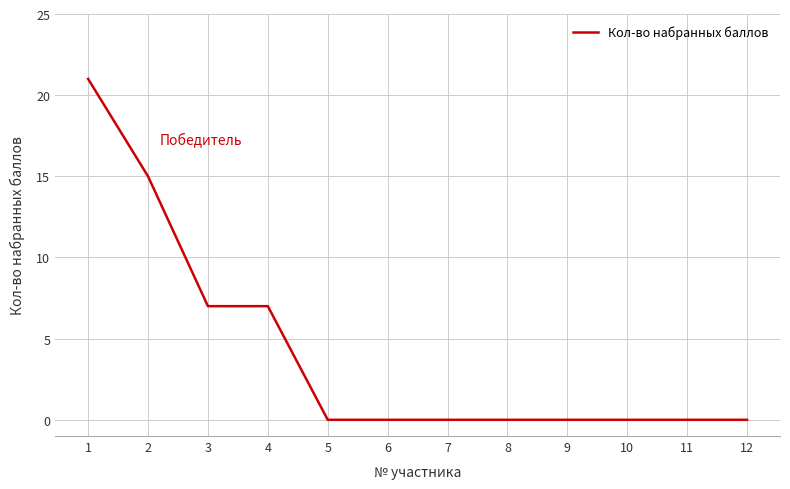

What is the difference between the maximum and minimum values?

21